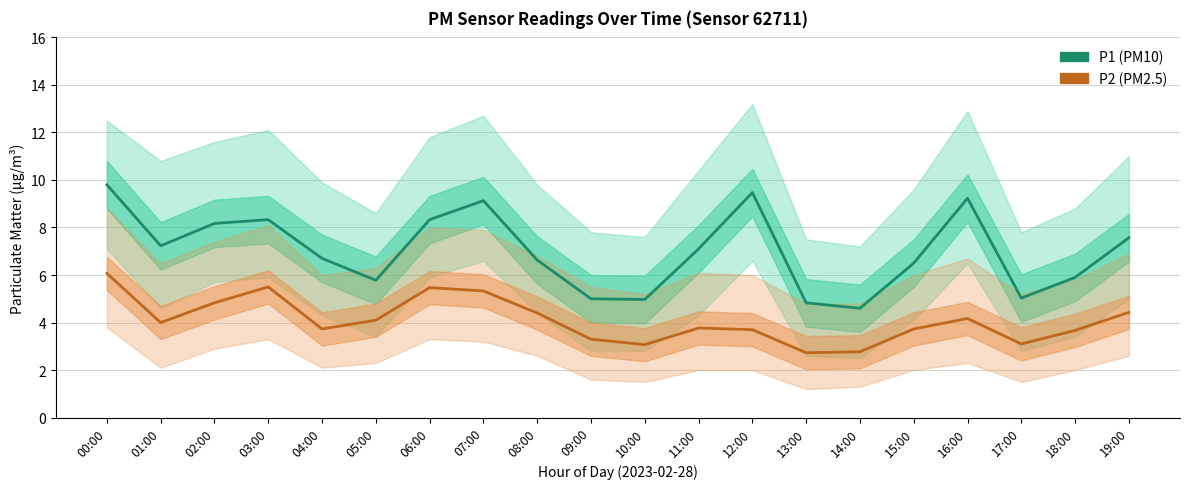

Between 03:00 and 14:00, which series saw the biggest shift?

P1